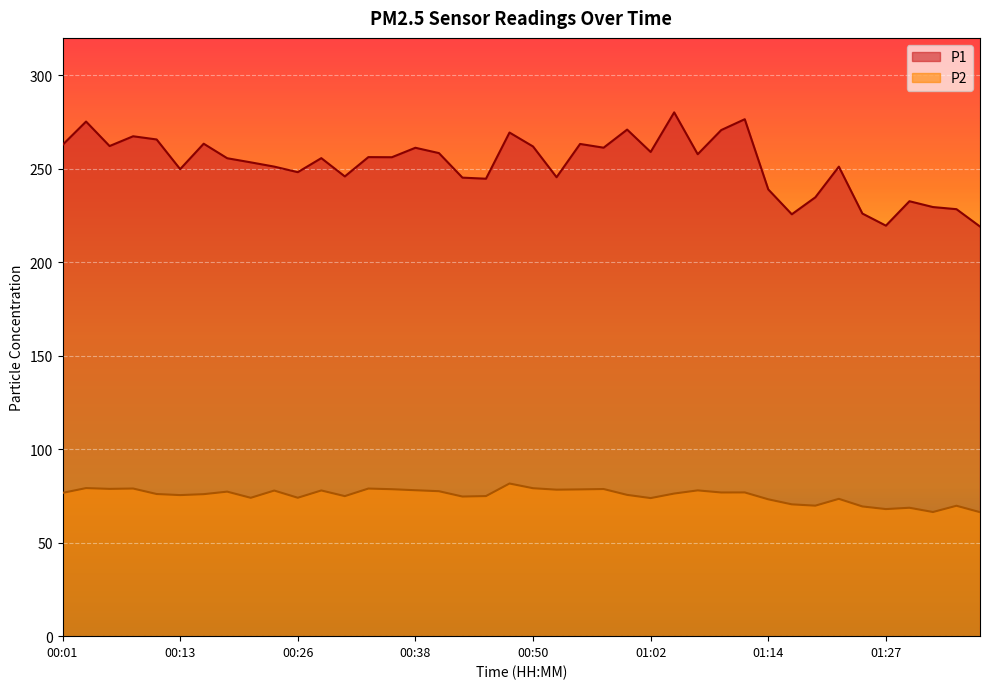

Is it true that P2 equals 20.9 at 00:35?

False